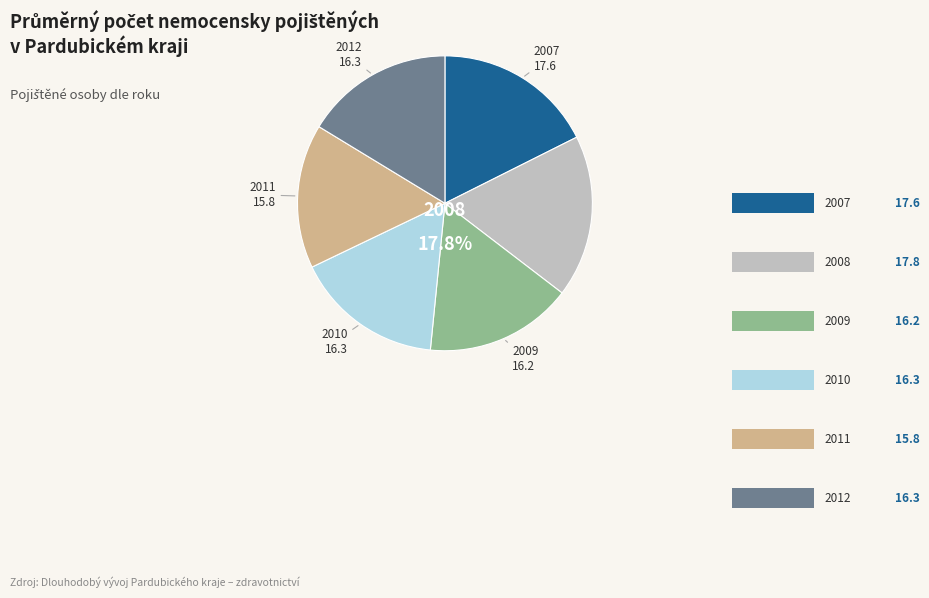

To the nearest percent, what percentage of the pie is 2008?

18%